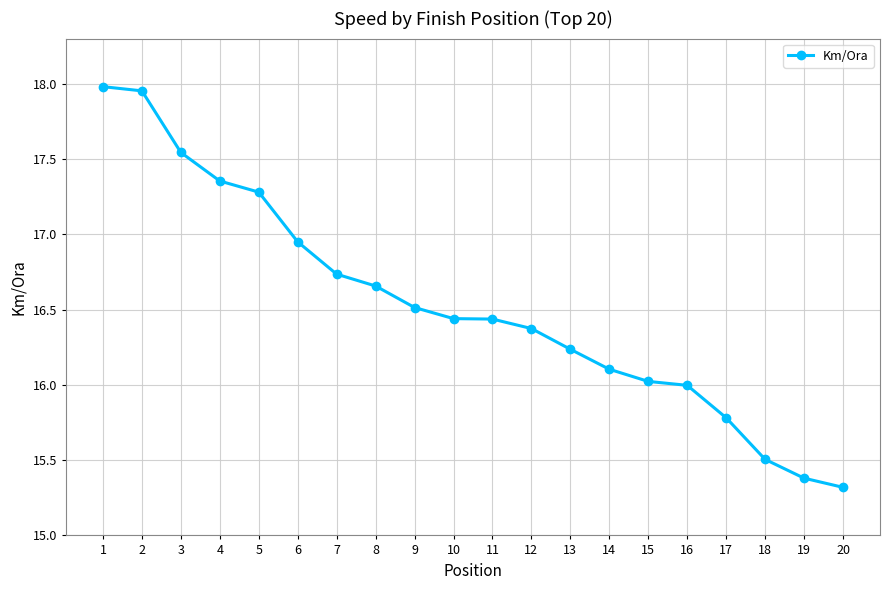

Read the value at 14.

16.1